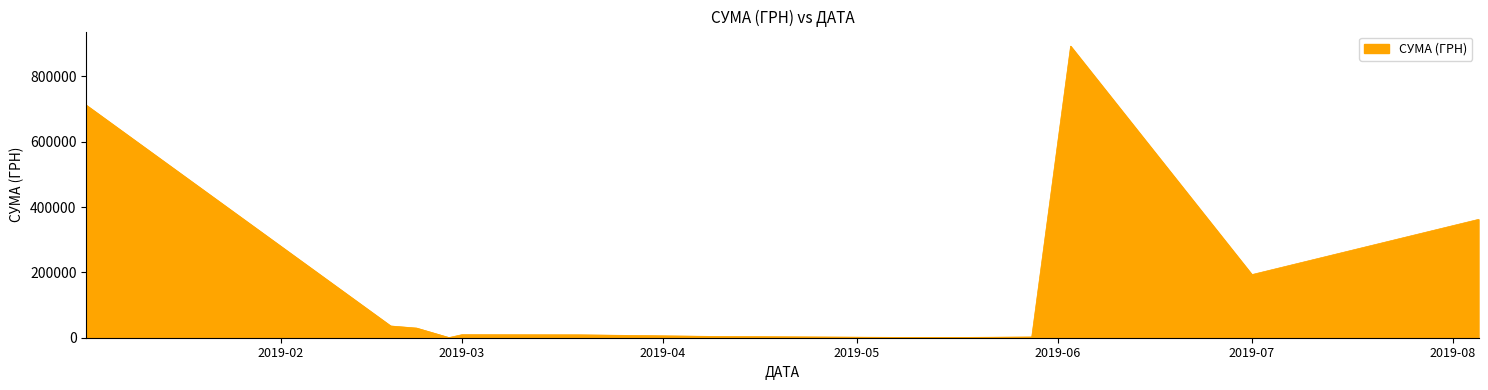

What is the maximum value shown in the chart?

892722.8